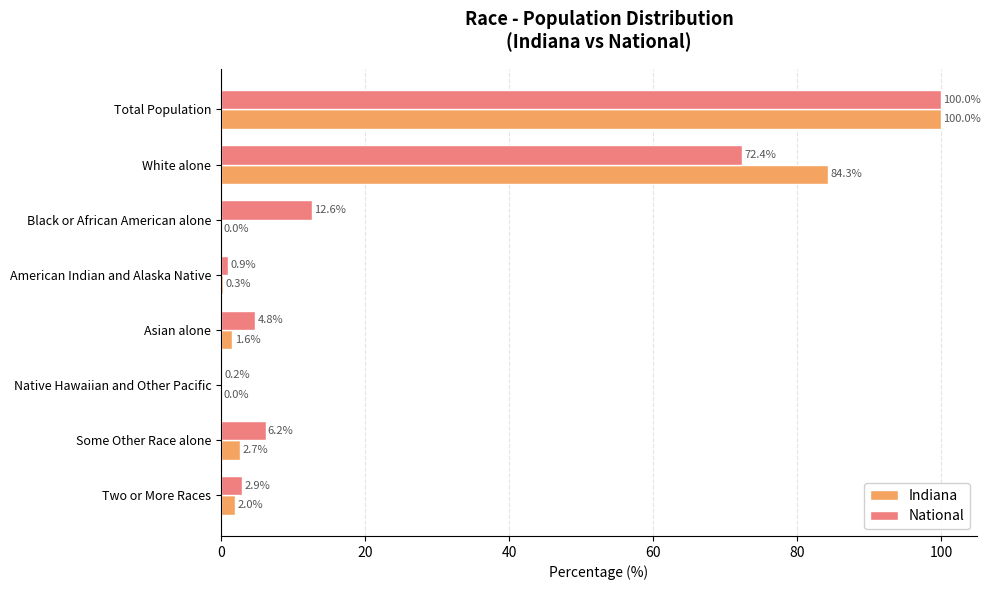

Between White alone and Some Other Race alone, which series saw the biggest shift?

Indiana